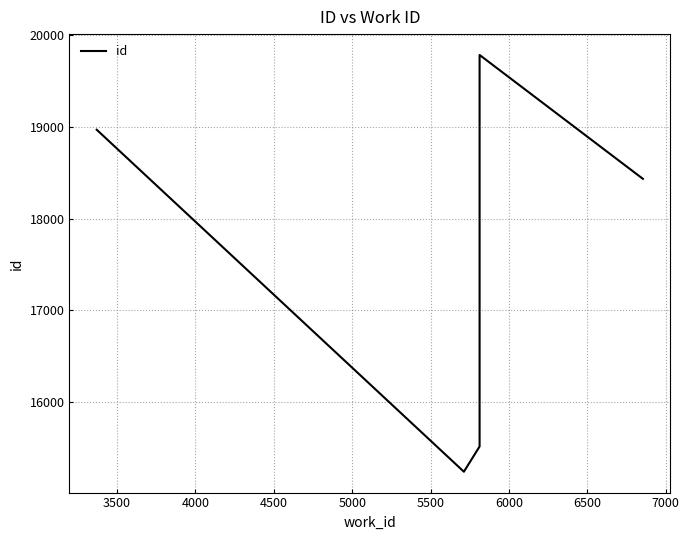

The chart shows a value of 9033 at 5500. True or false?

False